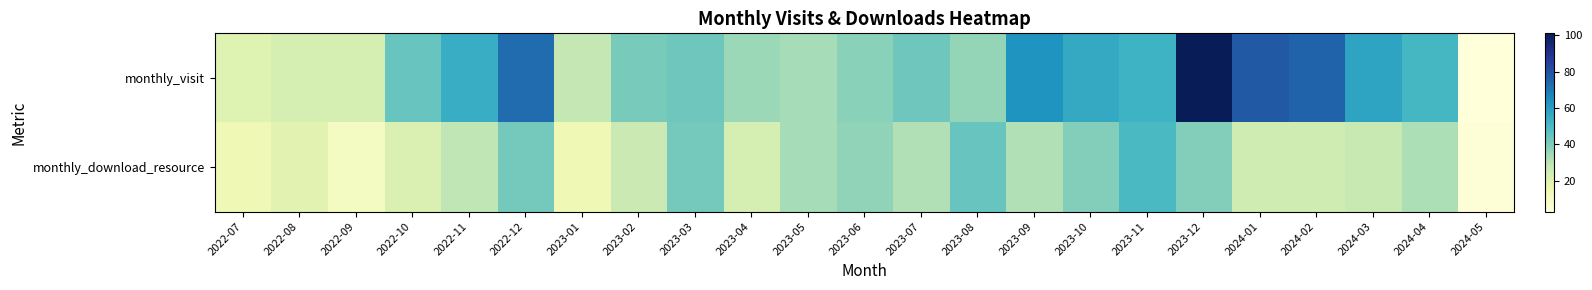

Between 2023-05 and 2023-10, which series saw the biggest shift?

monthly_visit